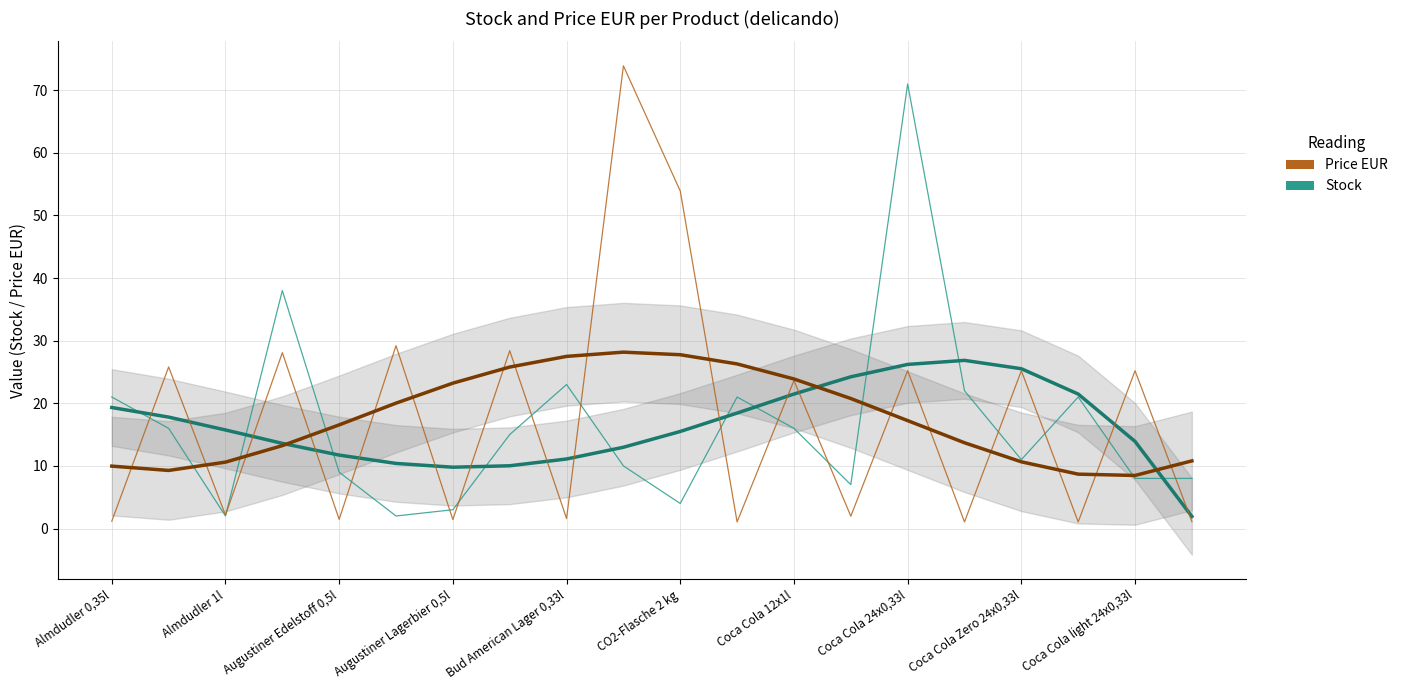

Which series changed the most between Augustiner Edelstoff 0,5l and Coca Cola Zero 24x0,33l?

Price EUR